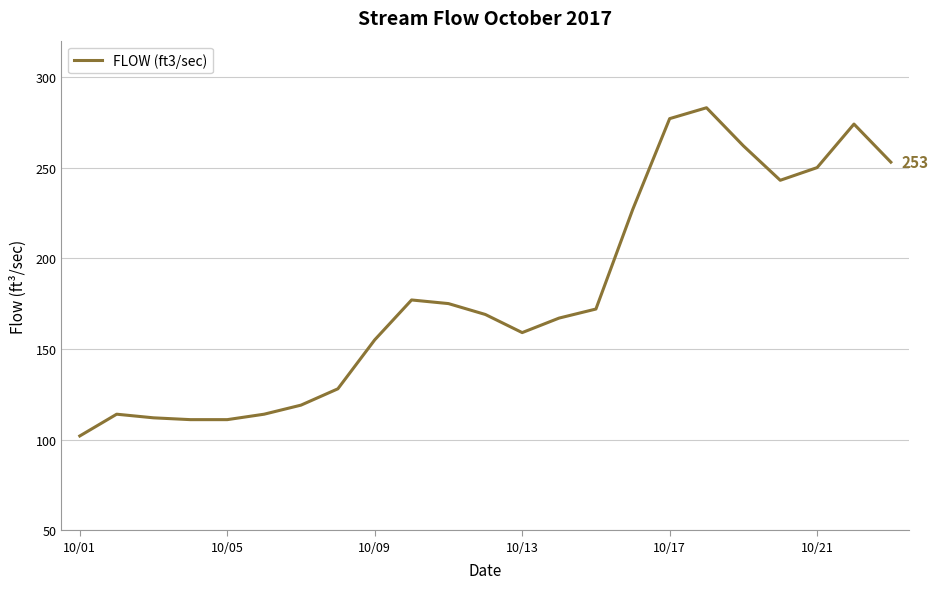

What is the difference between the maximum and minimum values?

181